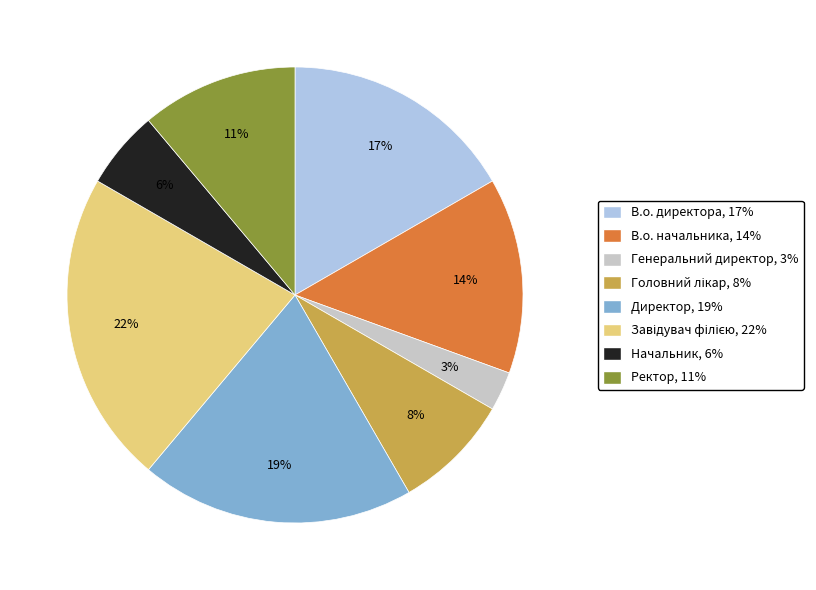

To the nearest percent, what is the combined percentage of Ректор and Начальник?

17%